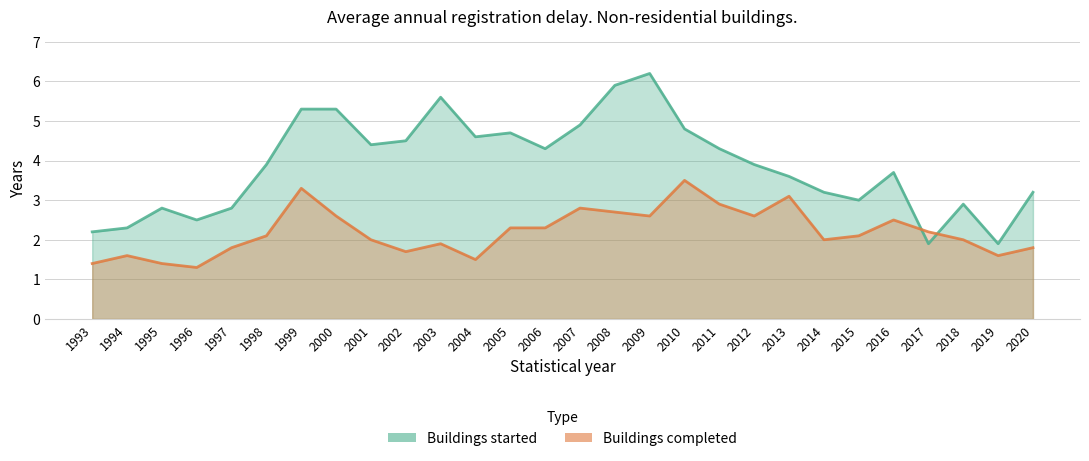

How many interior local valleys does the Buildings started series have?

7